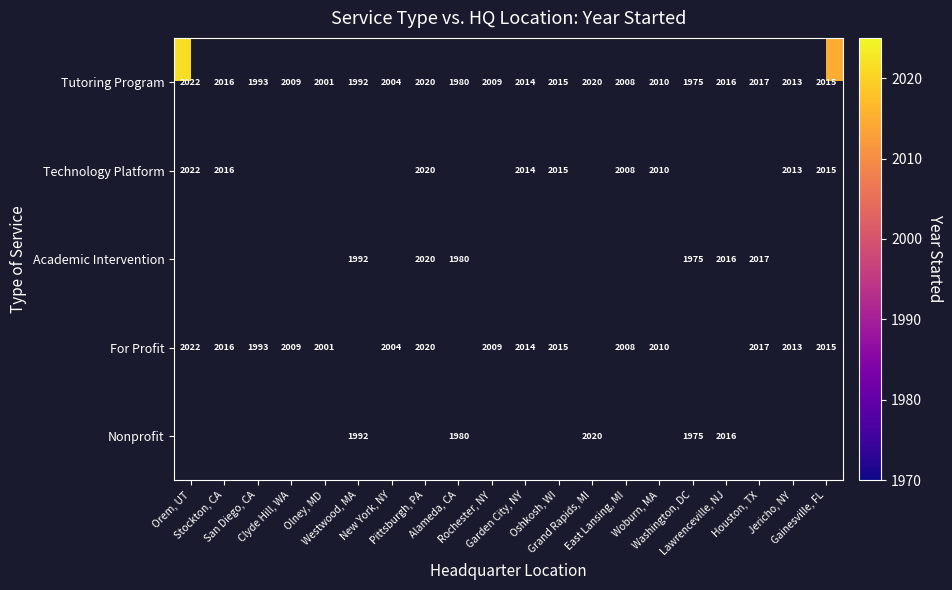

What is the difference between the maximum and minimum values in the Technology Platform series?

14.0